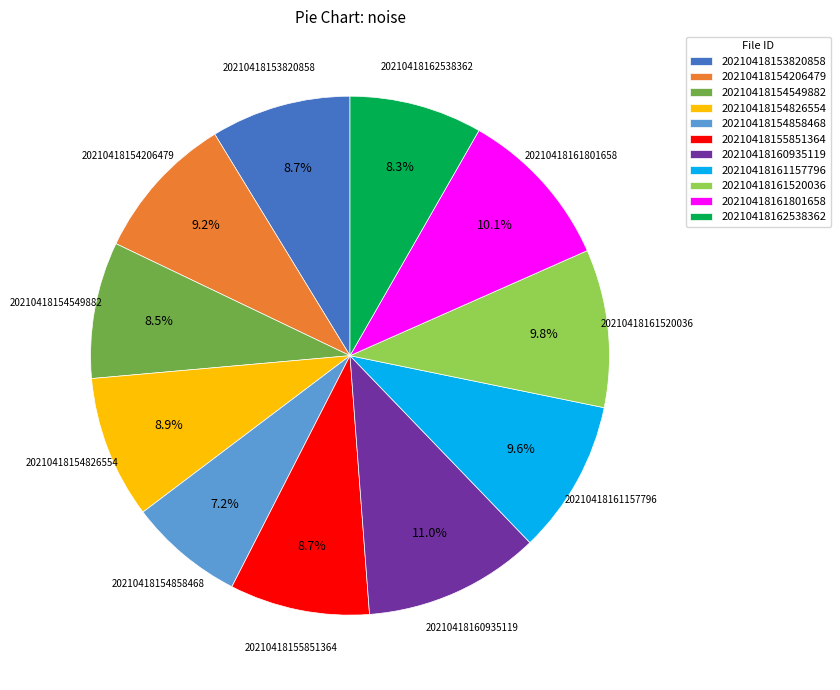

What percentage do 20210418161520036 and 20210418160935119 together represent?

20.8%